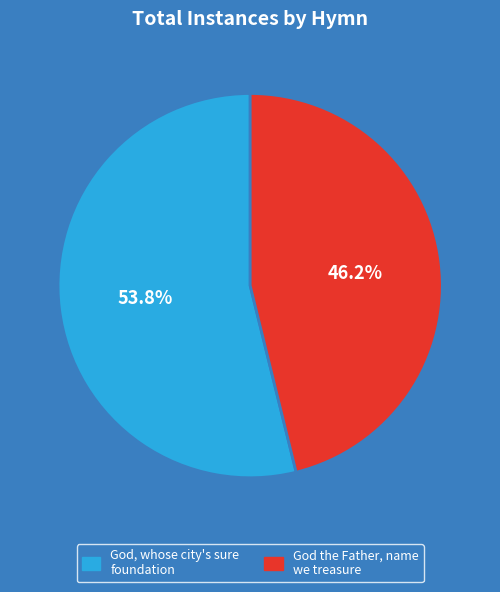

Between God the Father, name we treasure and God, whose city's sure foundation, which is larger?

God, whose city's sure foundation